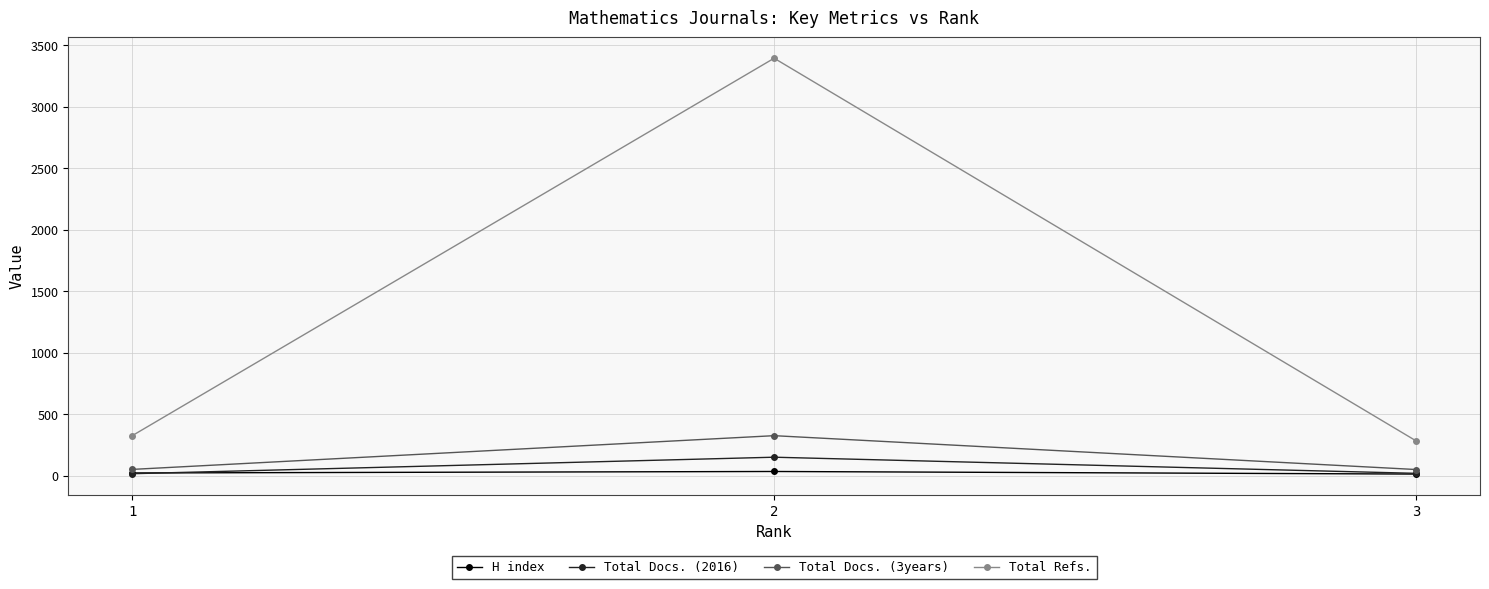

What is the smallest value displayed?

14